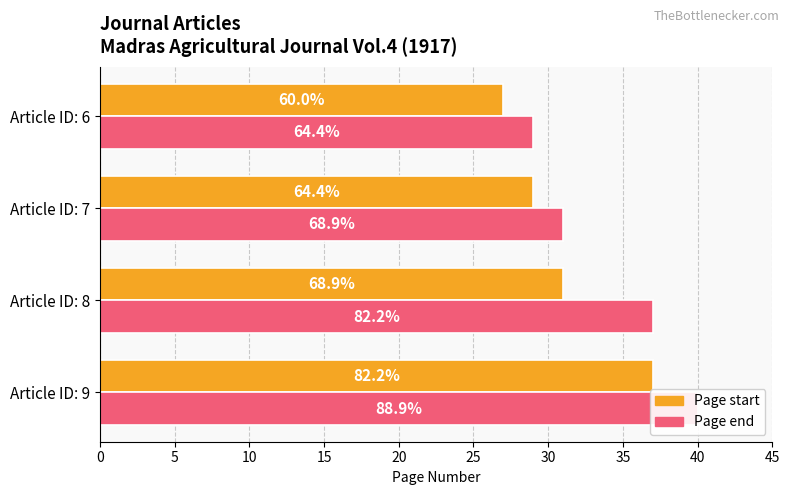

What is the smallest value displayed?

27